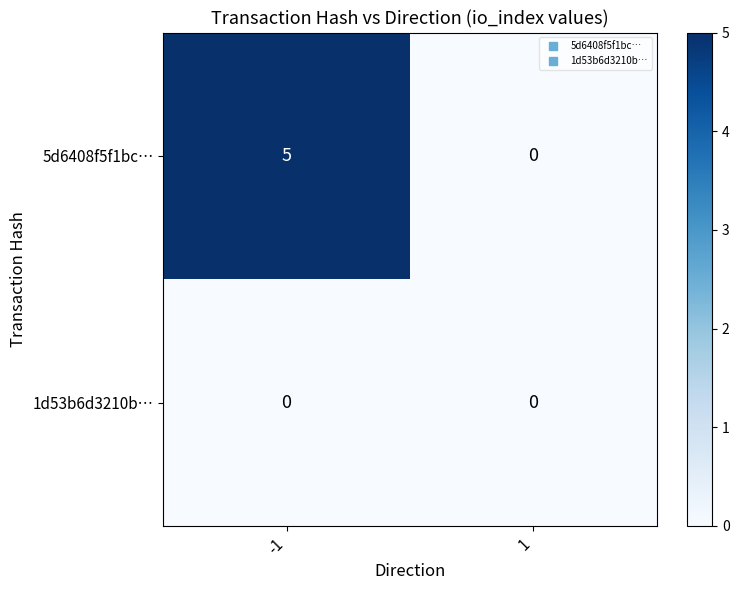

Which series has the largest range (max minus min)?

5d6408f5f1bc…